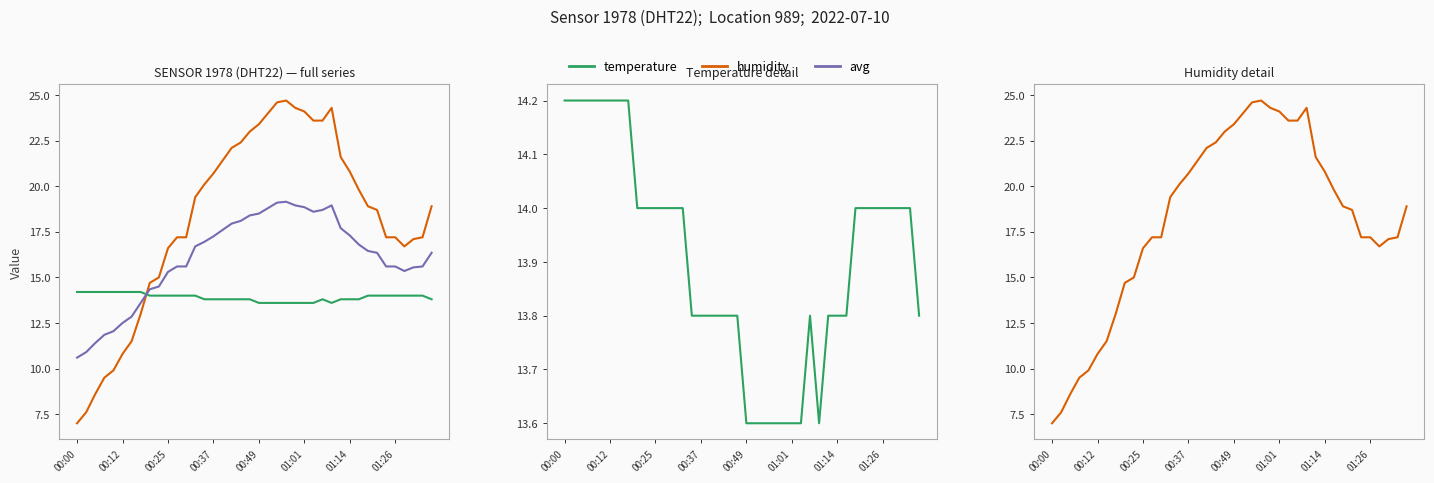

How many intersections are there between humidity and avg (hum+temp)?

1